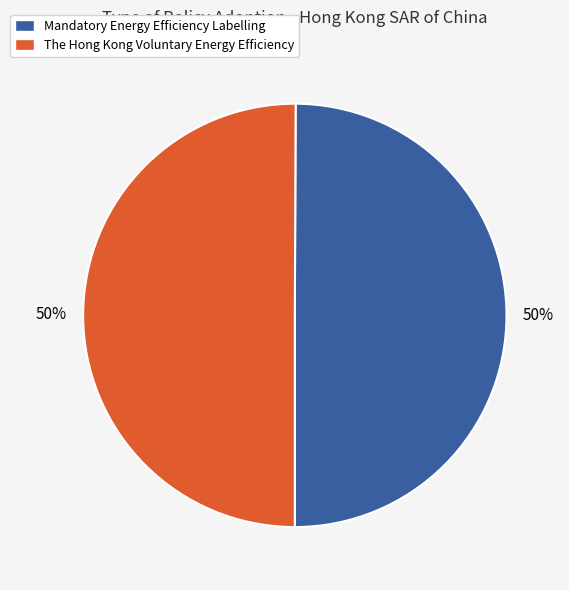

How many slices are in this pie chart?

2